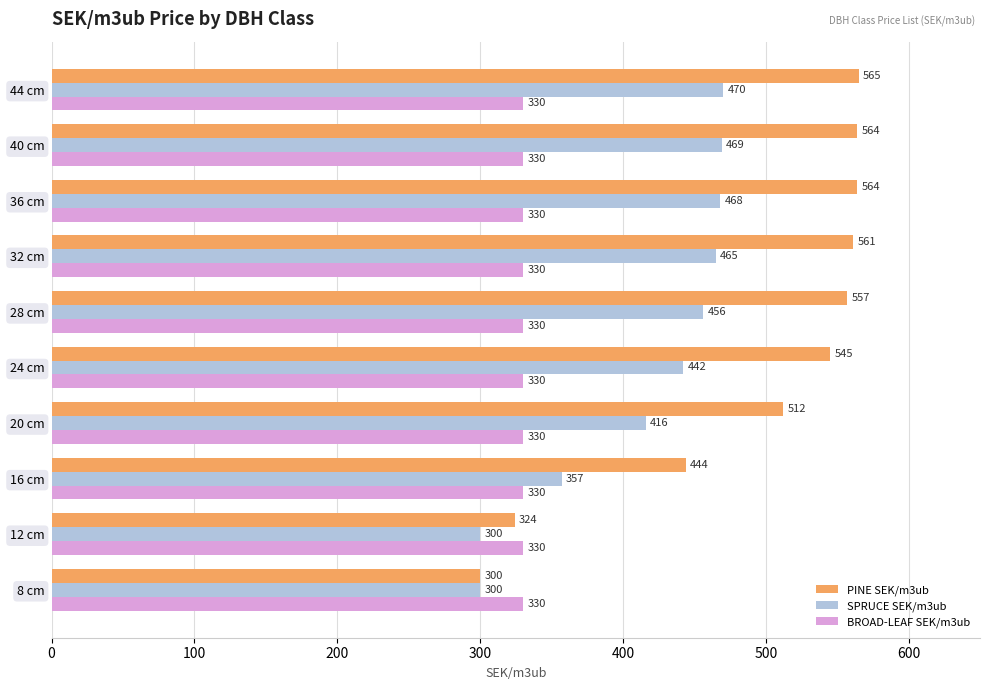

What is the difference between the maximum and minimum values in the SPRUCE SEK/m3ub series?

170